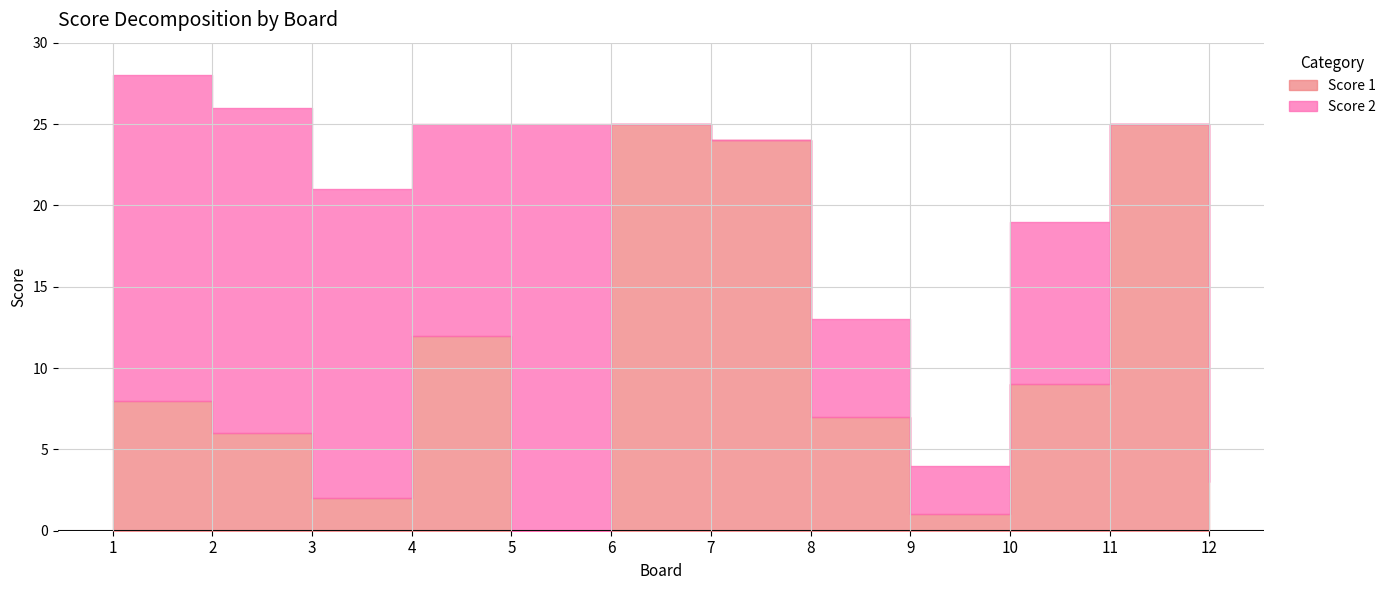

Which series has the largest range (max minus min)?

Score 1